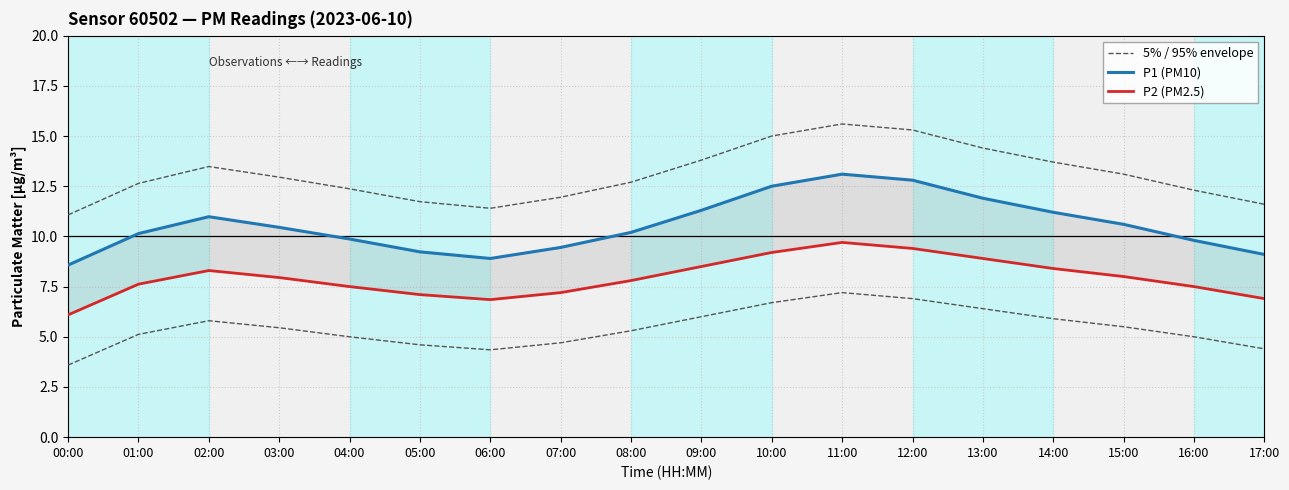

How many interior local peaks does the 5% / 95% envelope series have?

2